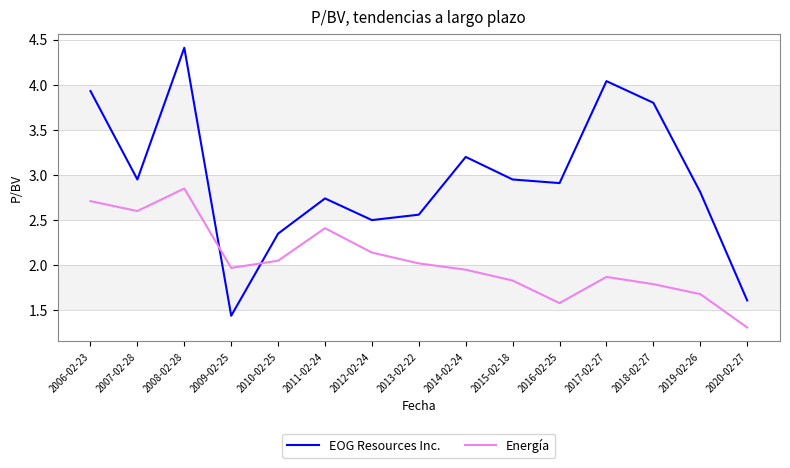

At which label does Energía reach its peak?

2008-02-28